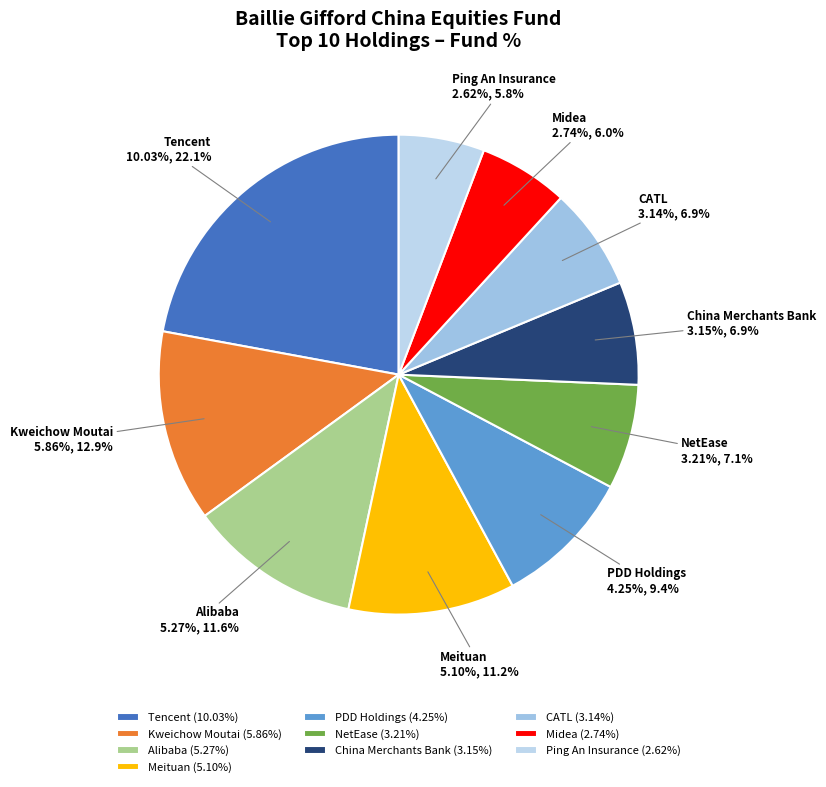

How many slices are in this pie chart?

10